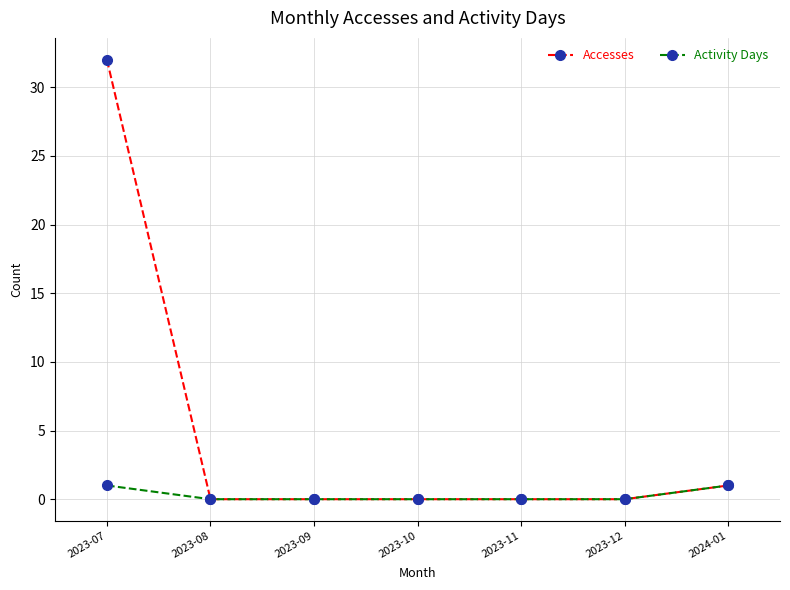

Which series has the largest range (max minus min)?

Accesses